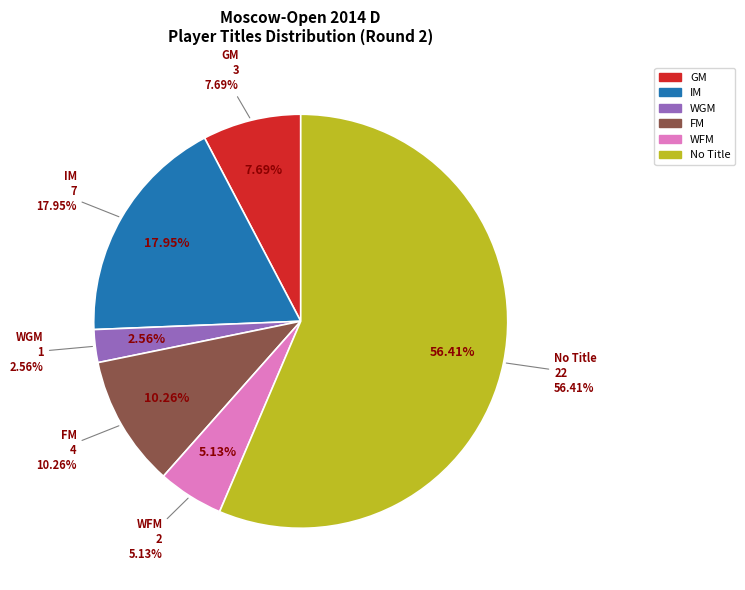

Combined, what portion of the pie is  and IM?

74.4%